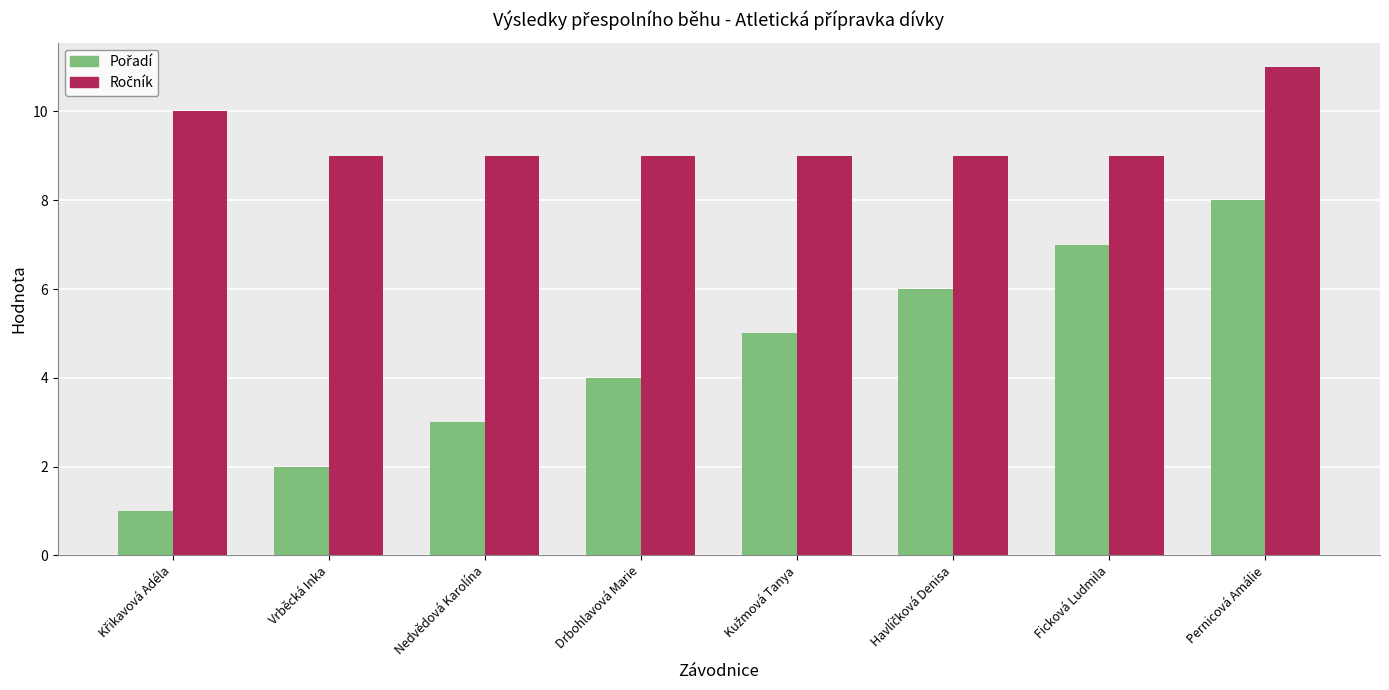

Which label corresponds to the largest value in the chart?

Pernicová Amálie